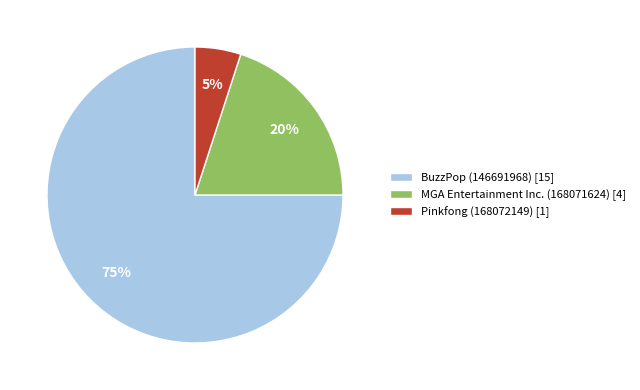

Is there a majority slice in this chart?

Yes